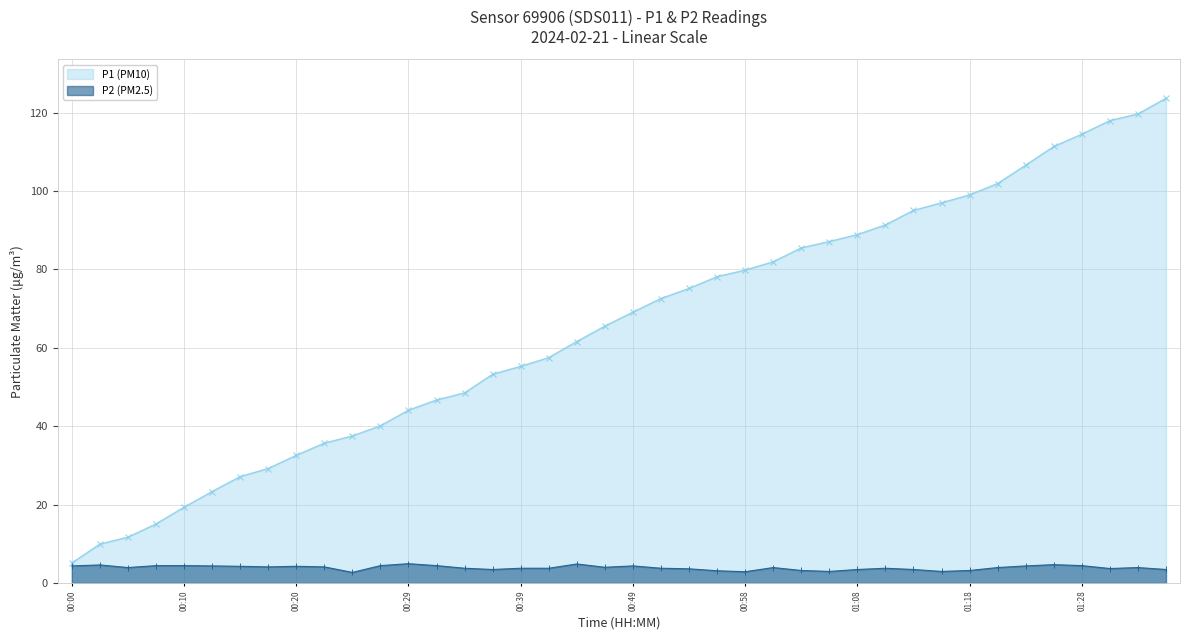

List the labels in order of value, smallest first.

00:24, 00:58, 01:06, 01:15, 00:56, 01:03, 01:18, 00:37, 01:08, 01:13, 01:35, 00:54, 01:30, 00:34, 00:39, 00:41, 00:51, 01:11, 00:05, 01:01, 01:20, 01:32, 00:46, 00:17, 00:22, 00:15, 00:20, 00:00, 00:12, 00:49, 01:23, 00:07, 00:10, 00:27, 00:32, 01:28, 00:02, 01:25, 00:44, 00:29